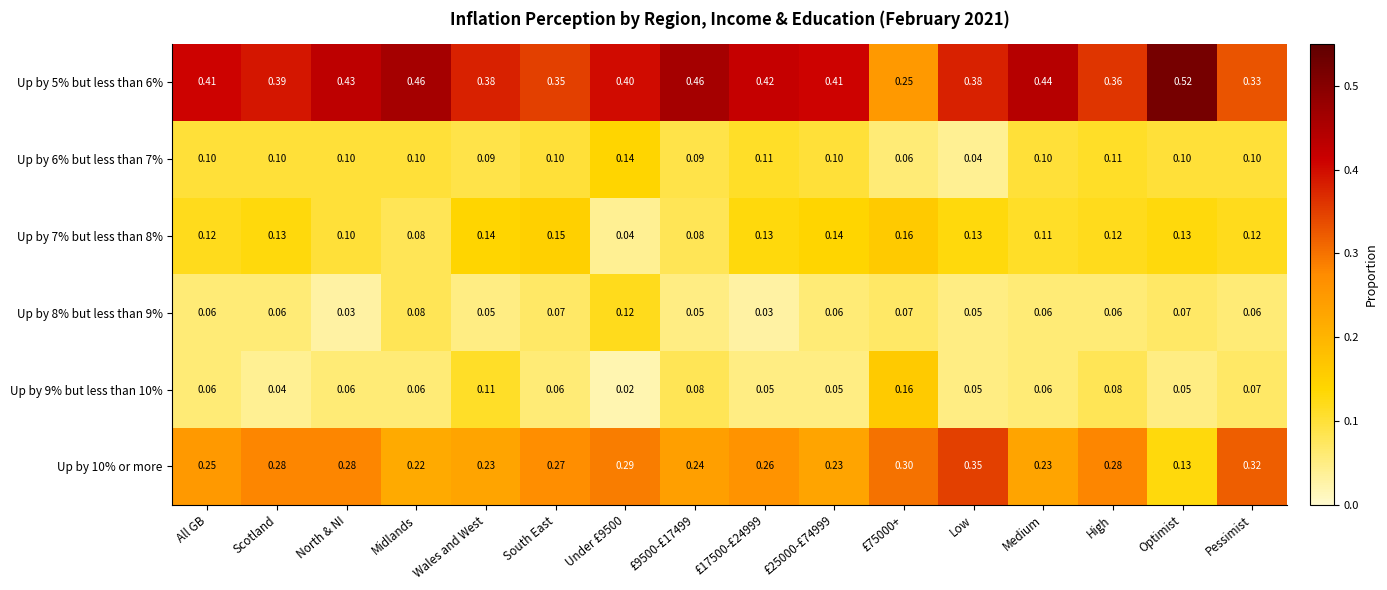

Is the value of Up by 10% or more at Midlands greater than the value of Up by 8% but less than 9% at Low?

Yes